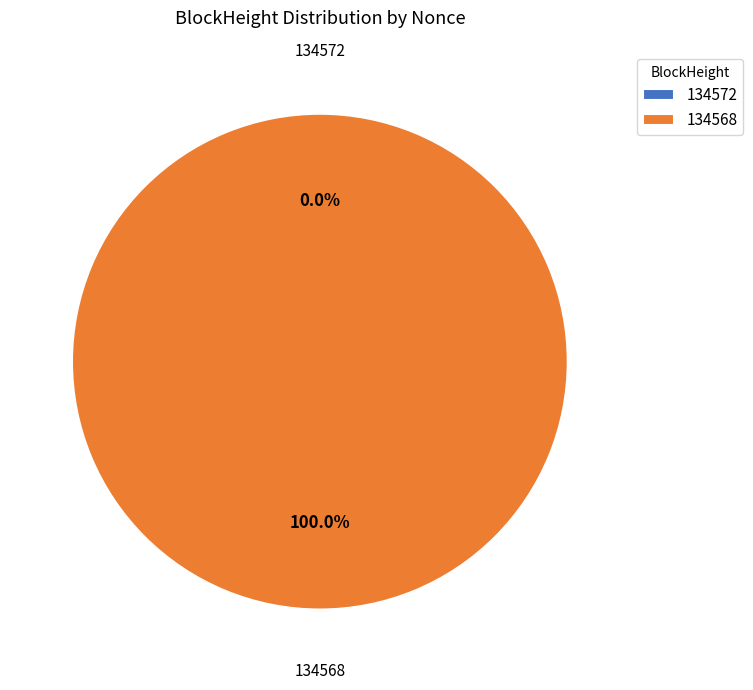

How many slices are in this pie chart?

2